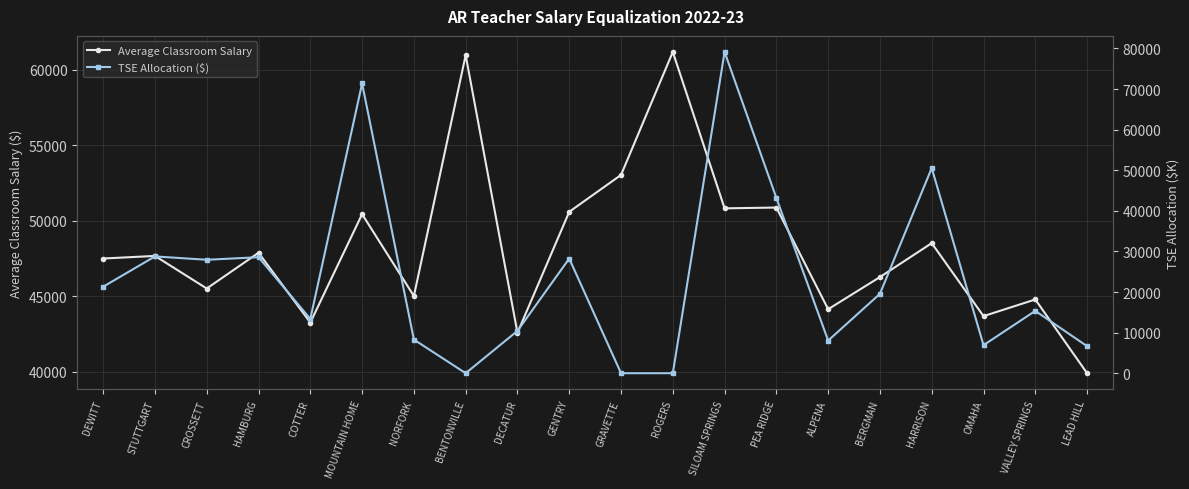

True or false: Average Classroom Salary and TSE Allocation ($) intersect in this chart.

True